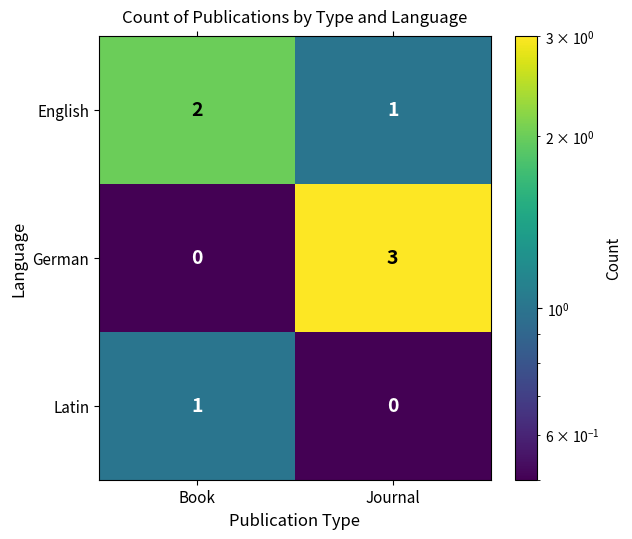

Rank the series at Journal from highest to lowest value.

German, English, Latin